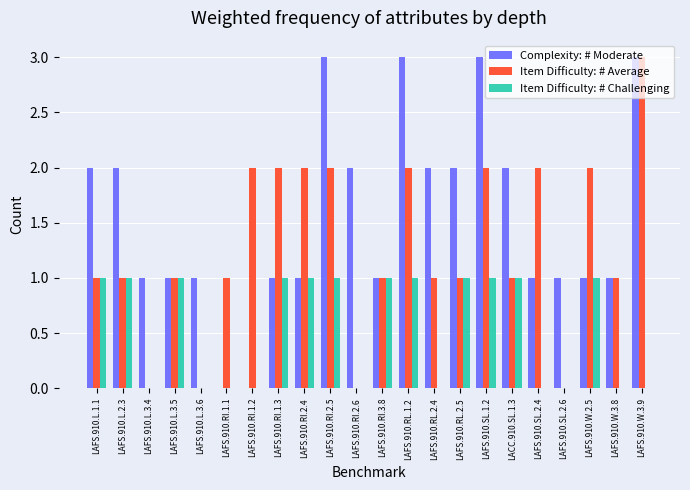

Is the value of Item Difficulty: # Challenging at LAFS.910.RI.2.5 greater than the value of Complexity: # Moderate at LACC.910.SL.1.3?

No